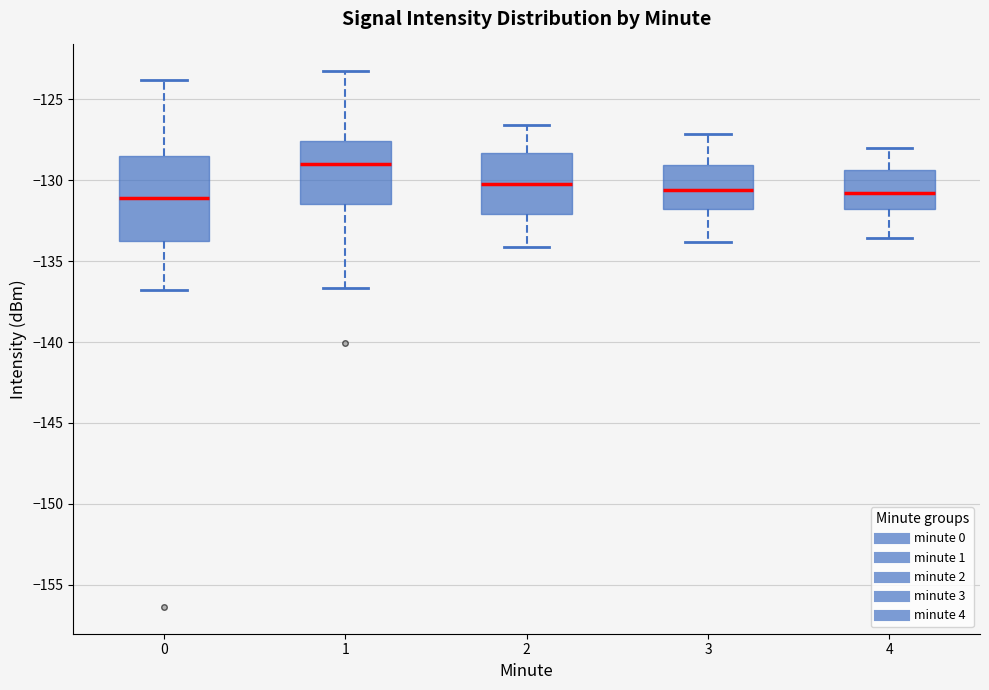

Comparing the boxes themselves (not the whiskers), which one is the tallest?

0